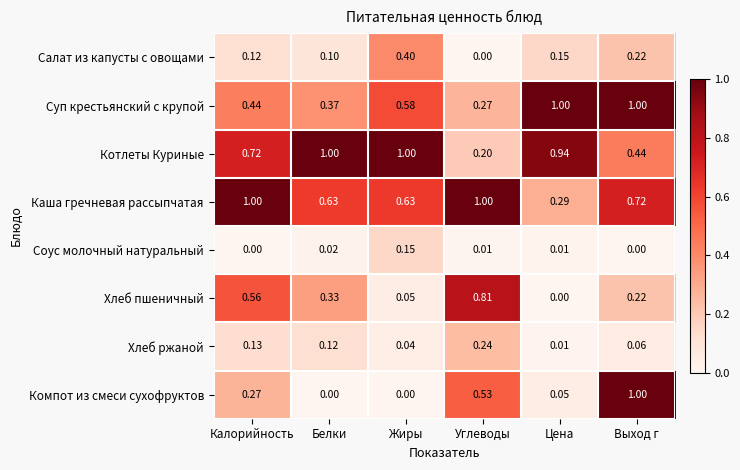

Count the number of categories in the chart.

6